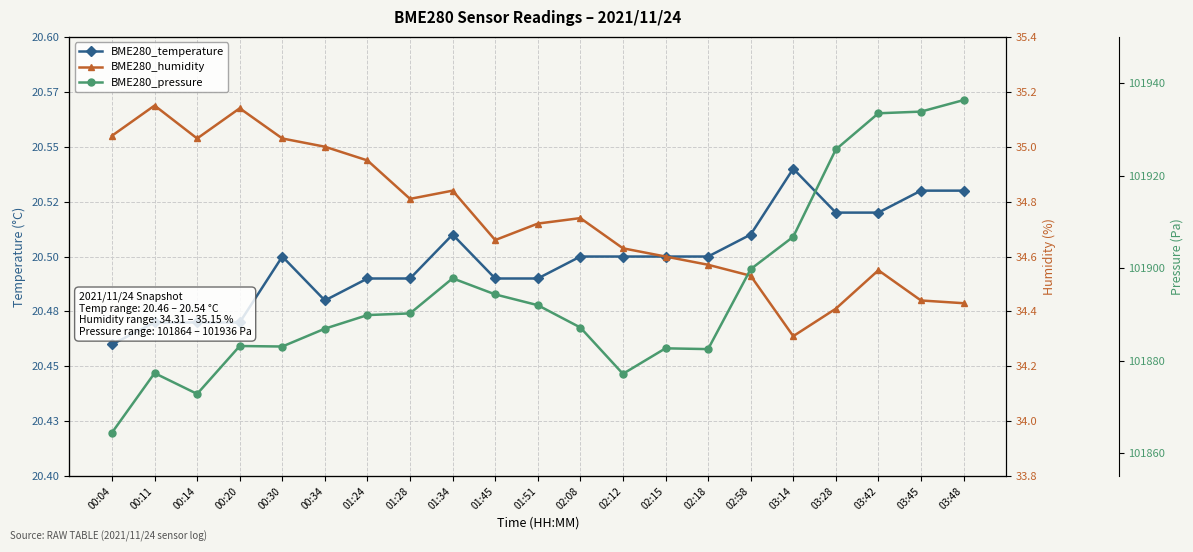

The BME280_humidity series shows 35.0 at 00:04. True or false?

True